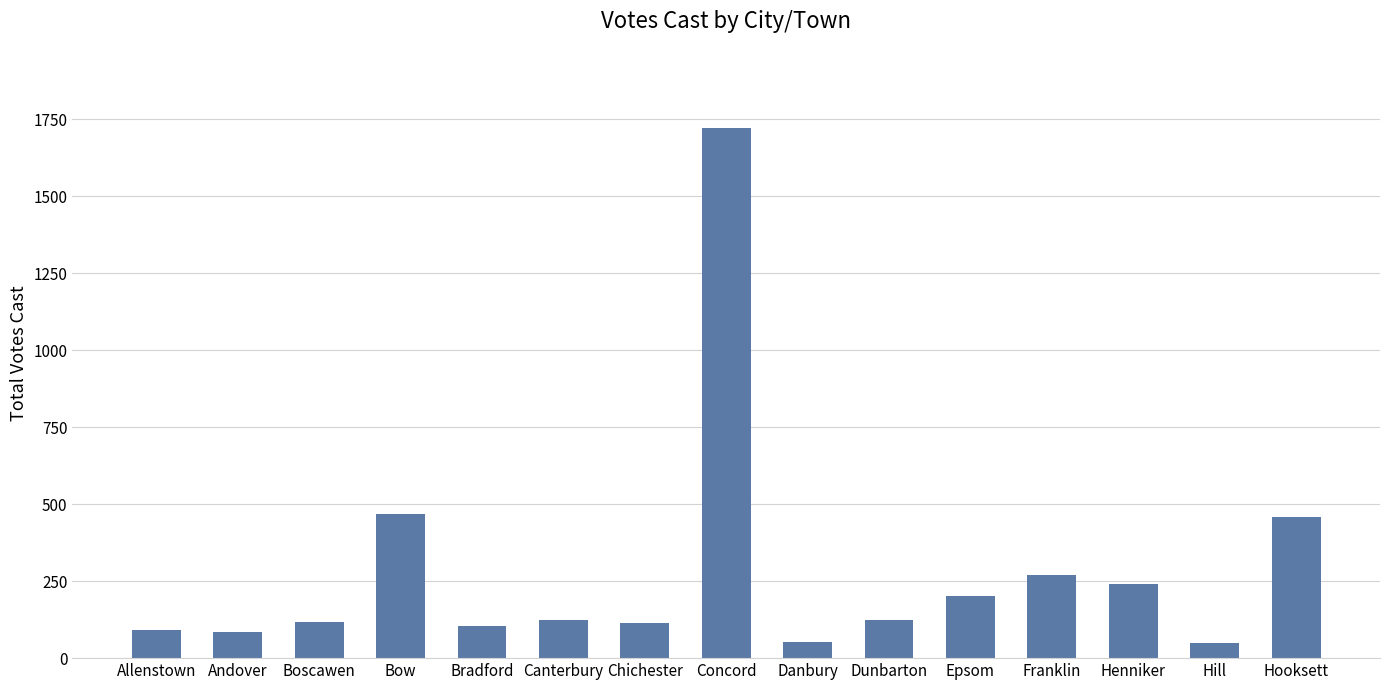

Approximately how many times larger is the value at Bow compared to Epsom?

2.3